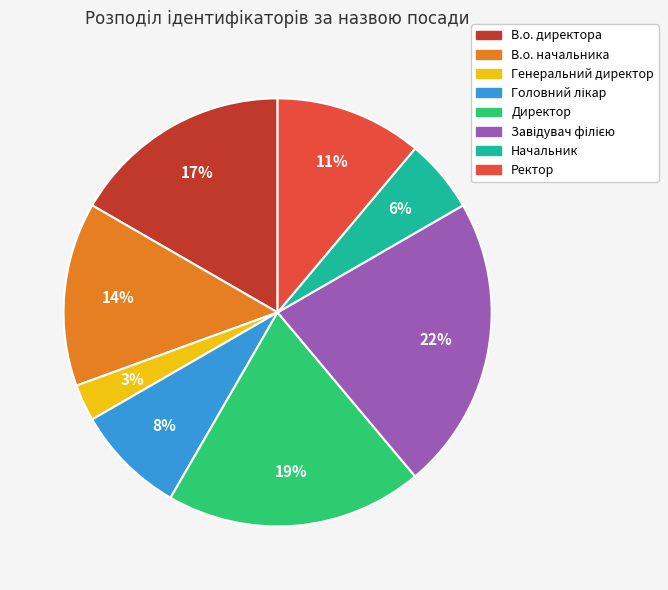

Count the number of slices in the pie.

8